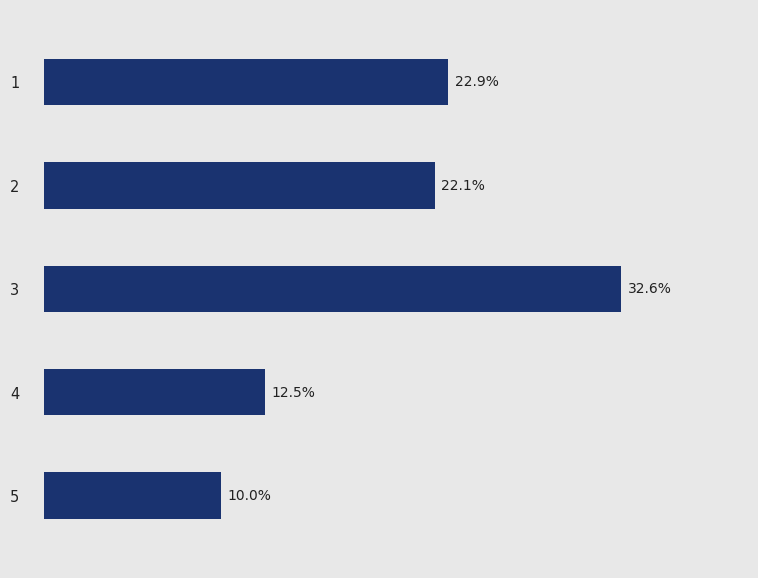

Does the chart contain stacked bars?

No